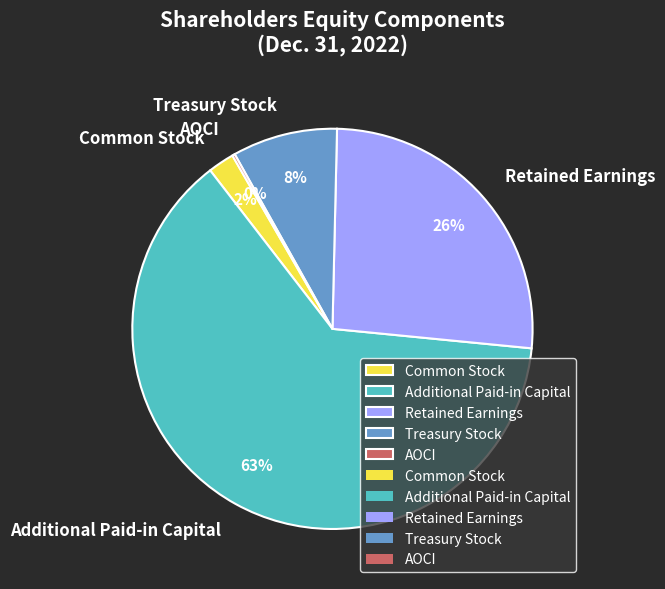

Does Additional Paid-in Capital account for over 50% of the chart?

Yes